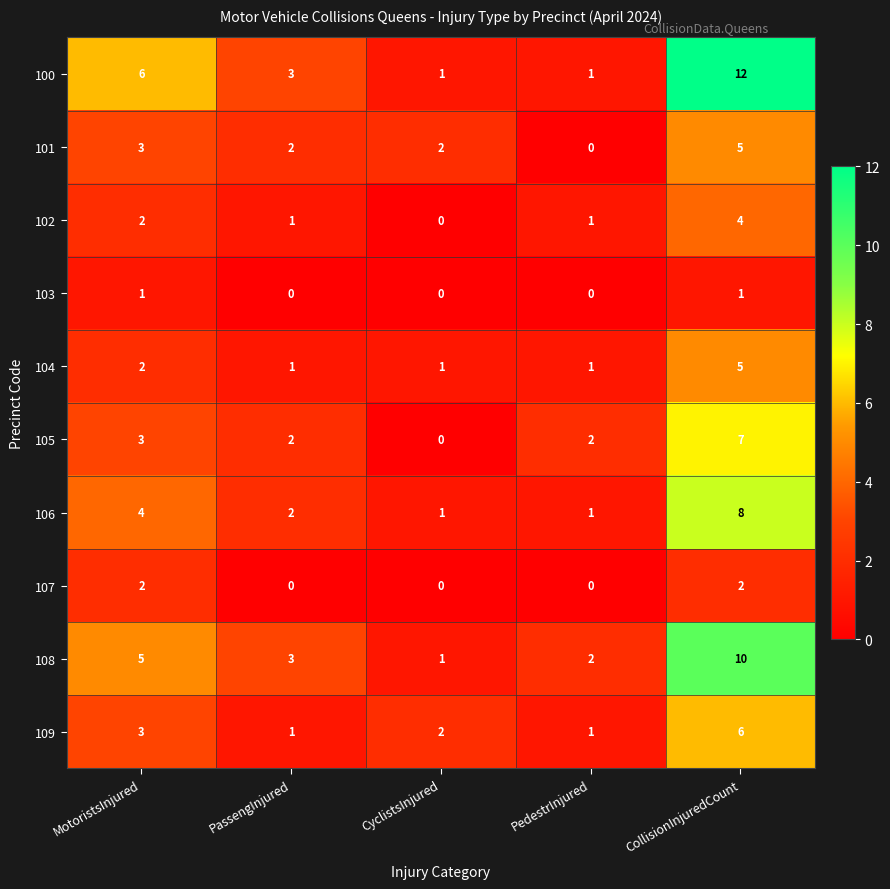

True or false: 109 has a value of 3 at CyclistsInjured.

False